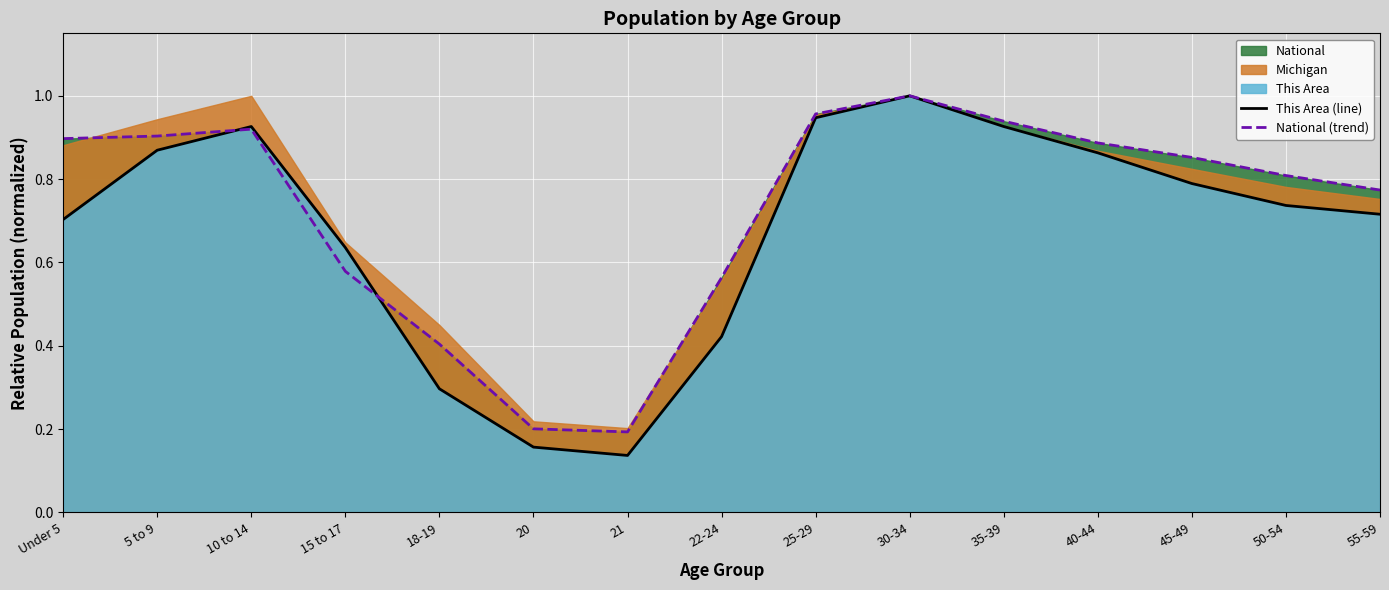

True or false: This Area (line) has a value of 0.4 at 22-24.

True